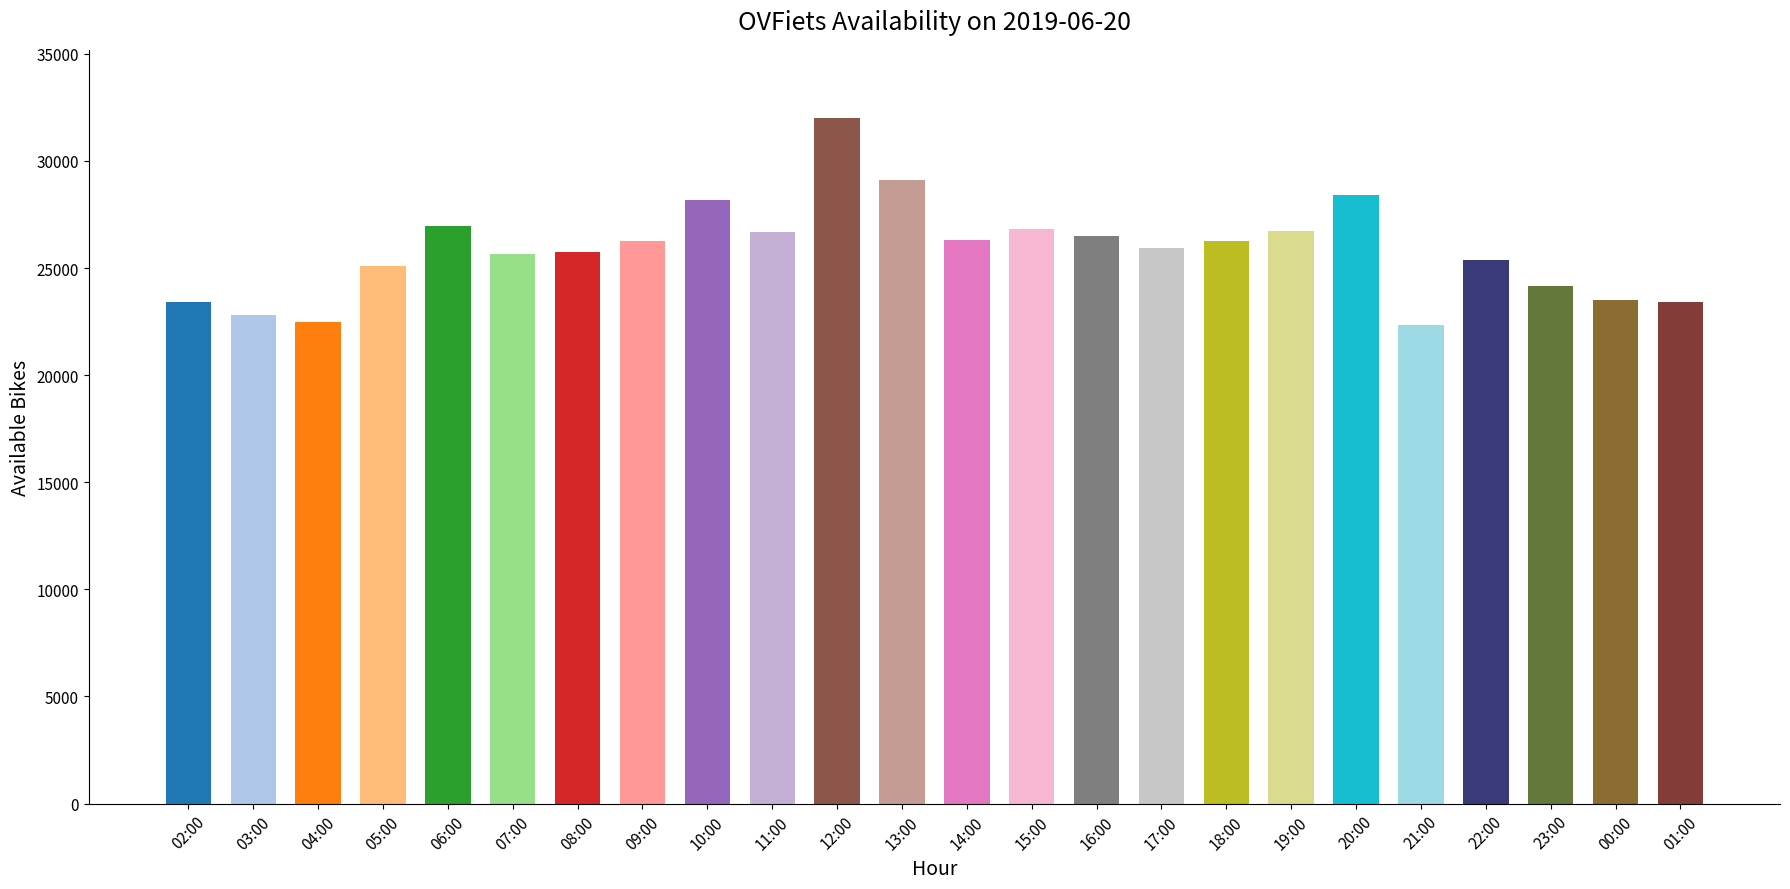

Between 02:00 and 18:00, which is larger?

18:00